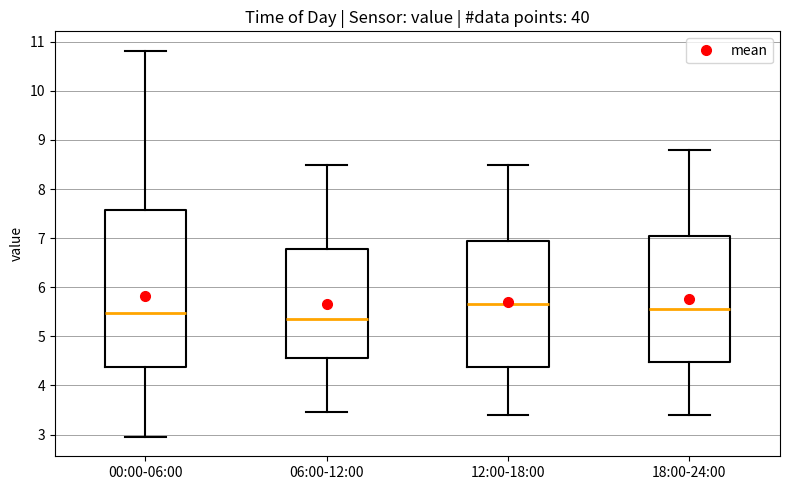

Which box has the lowest median line?

06:00-12:00